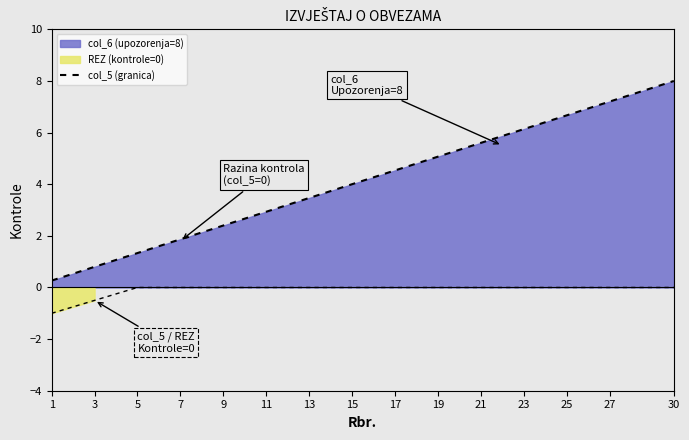

Read the value at 27.

7.2